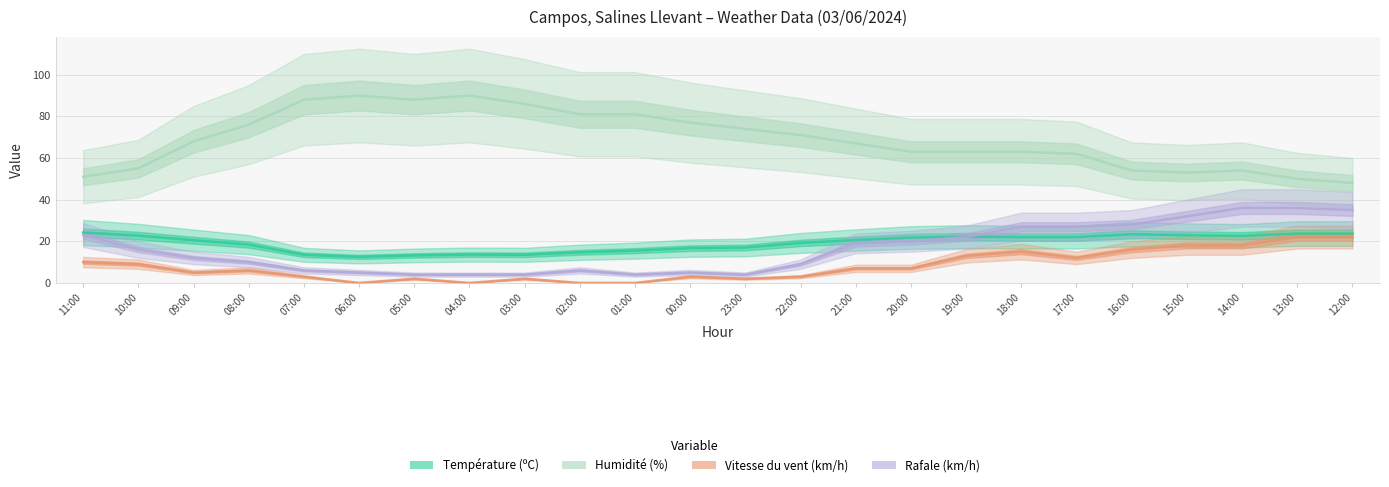

How many times do Température (ºC) and Rafale (km/h) cross each other?

1